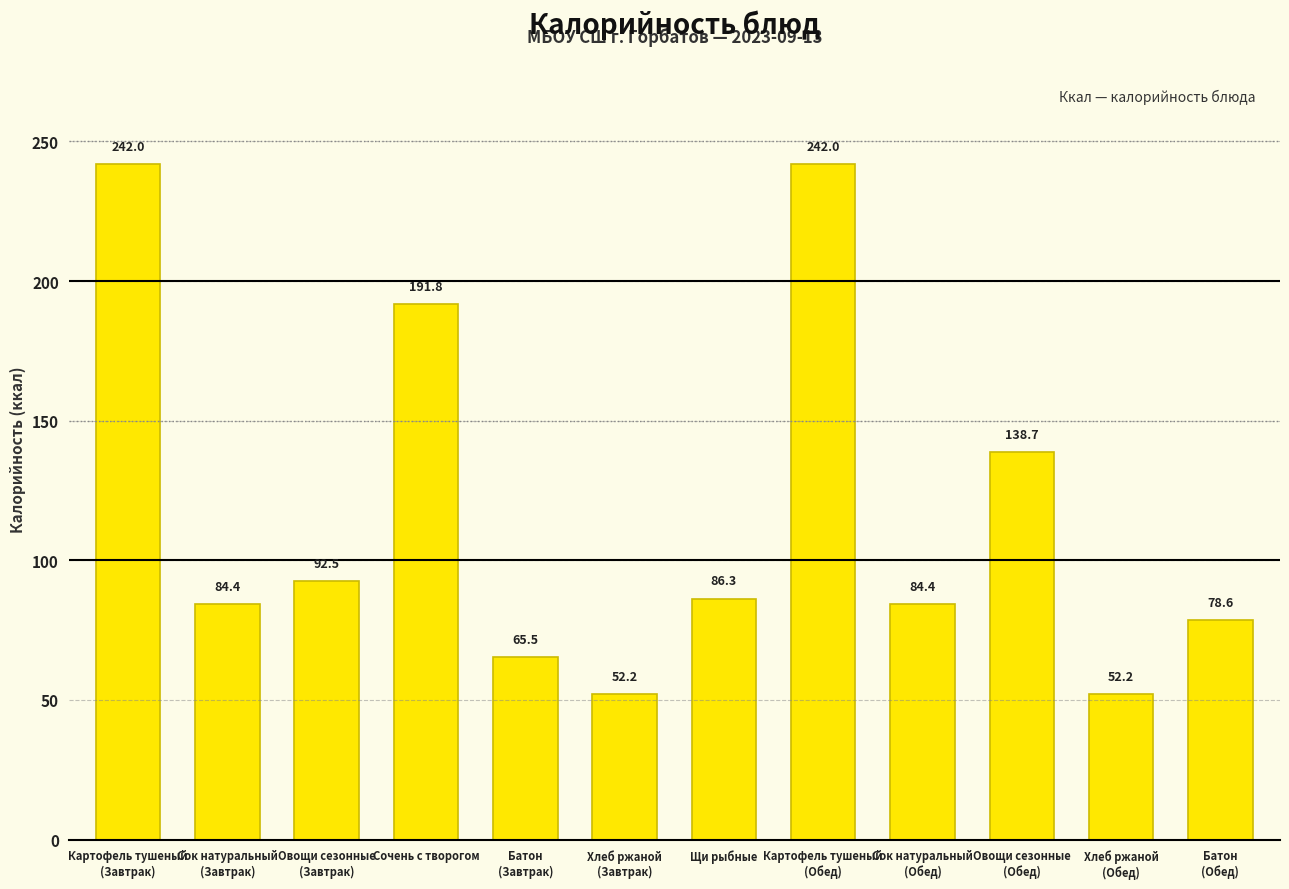

Does the chart contain any negative values?

No